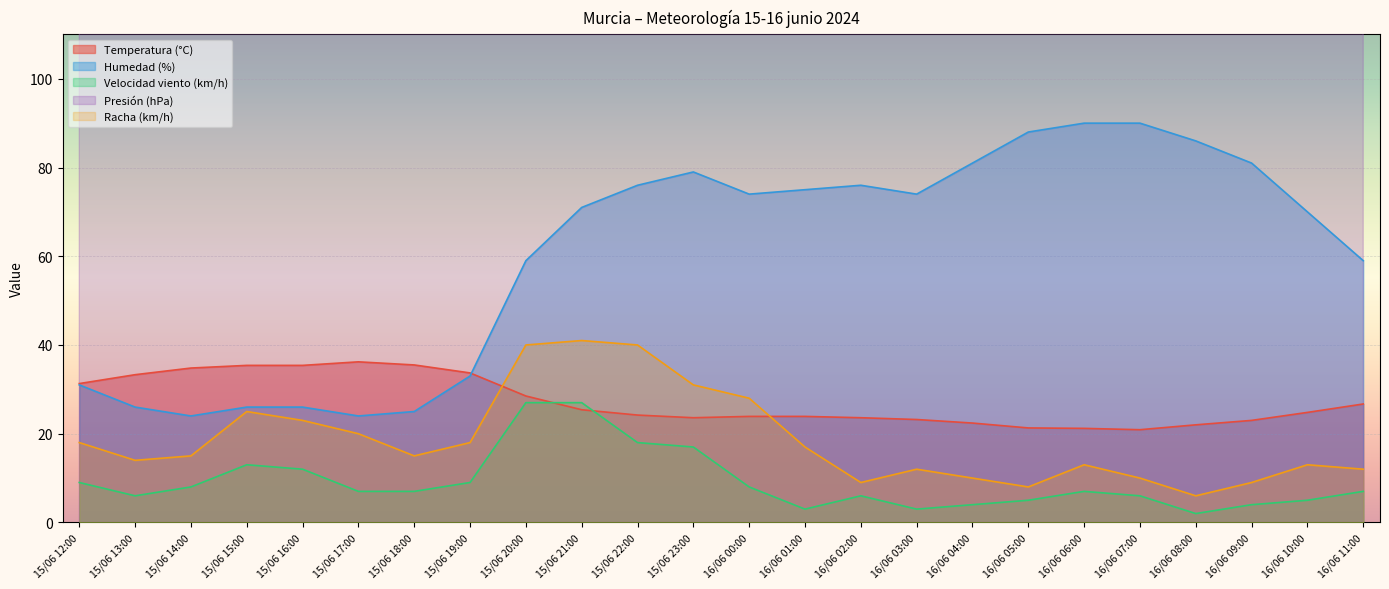

What are all the series names shown in the legend?

Temperatura (°C), Humedad (%), Velocidad viento (km/h), Presión (hPa), Racha (km/h)